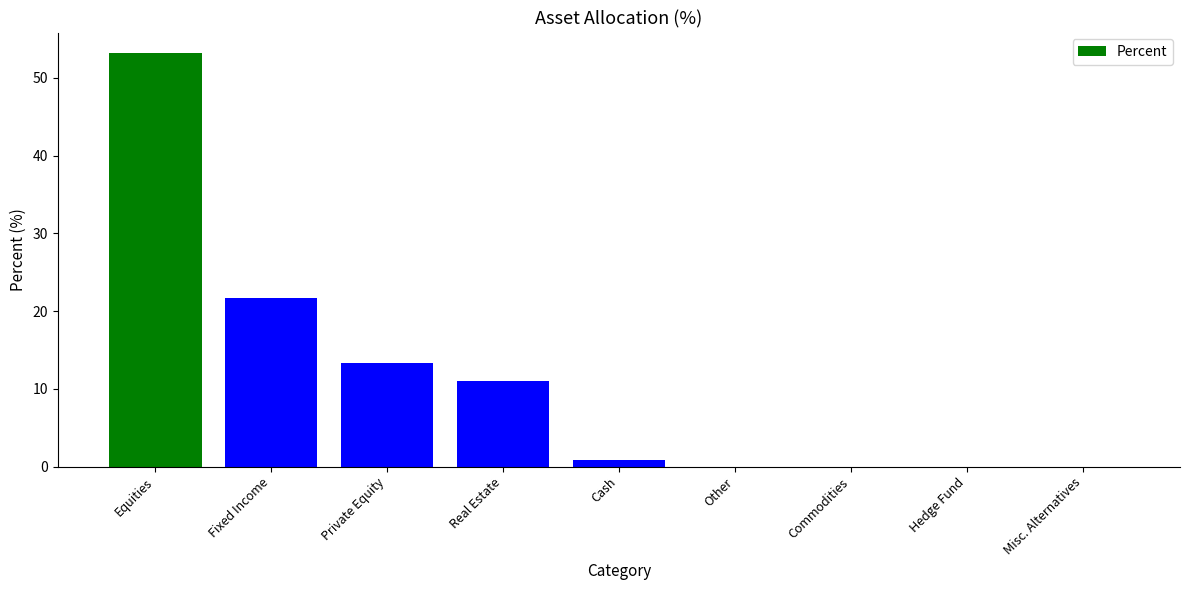

Is it true that the value at Misc. Alternatives is 0.0?

True